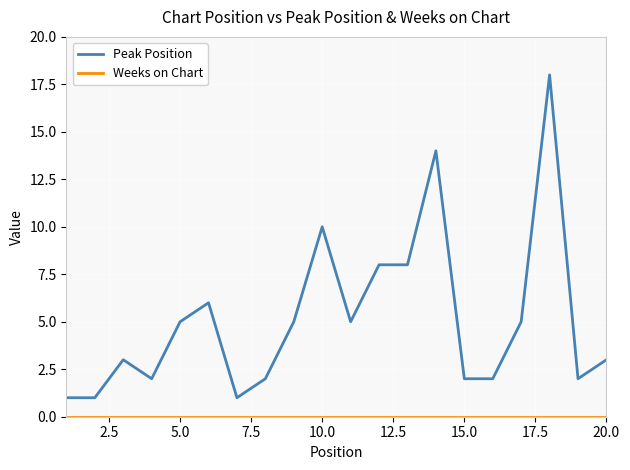

Which series has the widest spread of values?

Peak Position